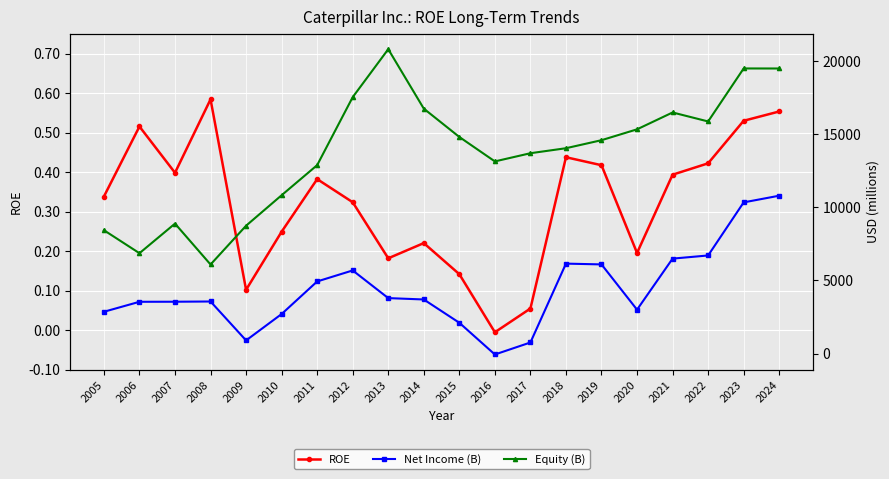

True or false: ROE and Equity (B) intersect in this chart.

False